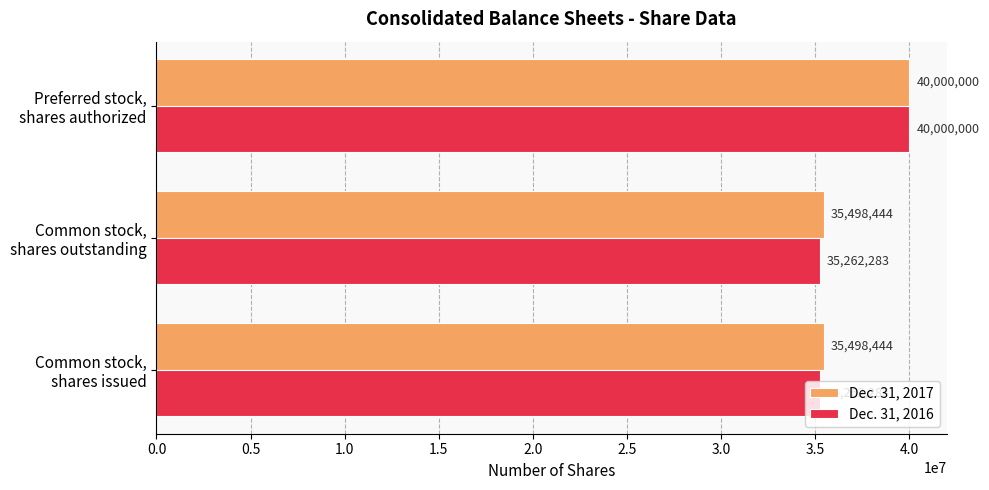

Which series has the widest spread of values?

Dec. 31, 2016